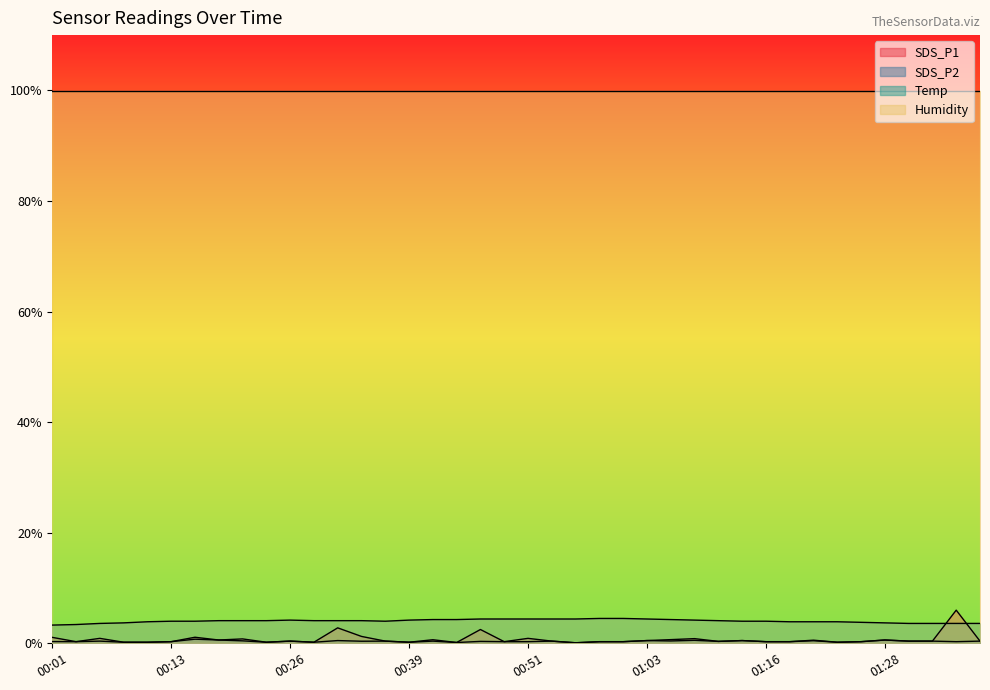

Which label corresponds to the largest value in the chart?

01:36